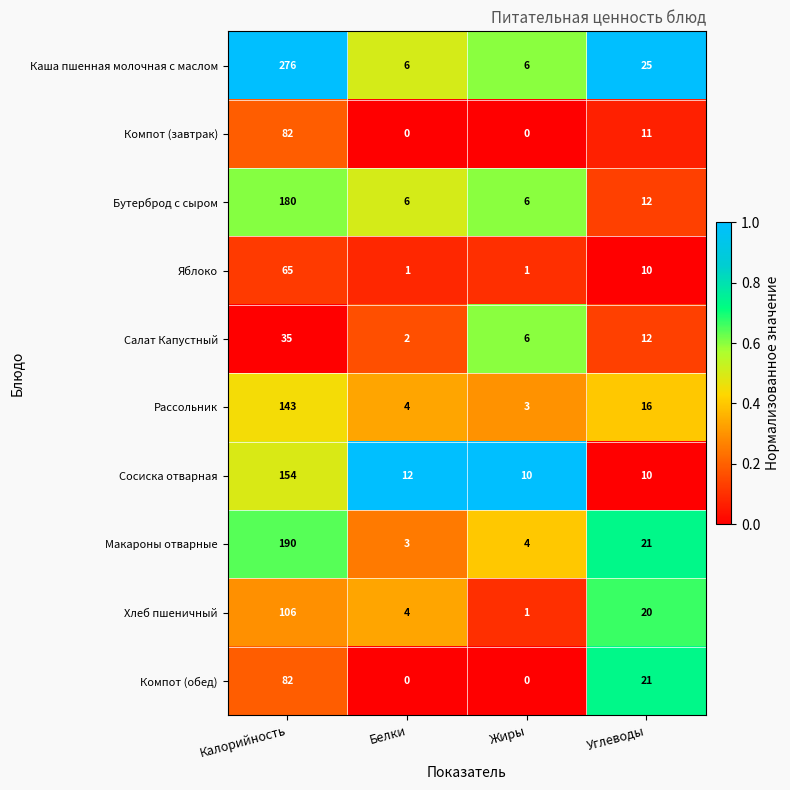

What is the difference between the Компот (завтрак) values at Жиры and Углеводы?

11